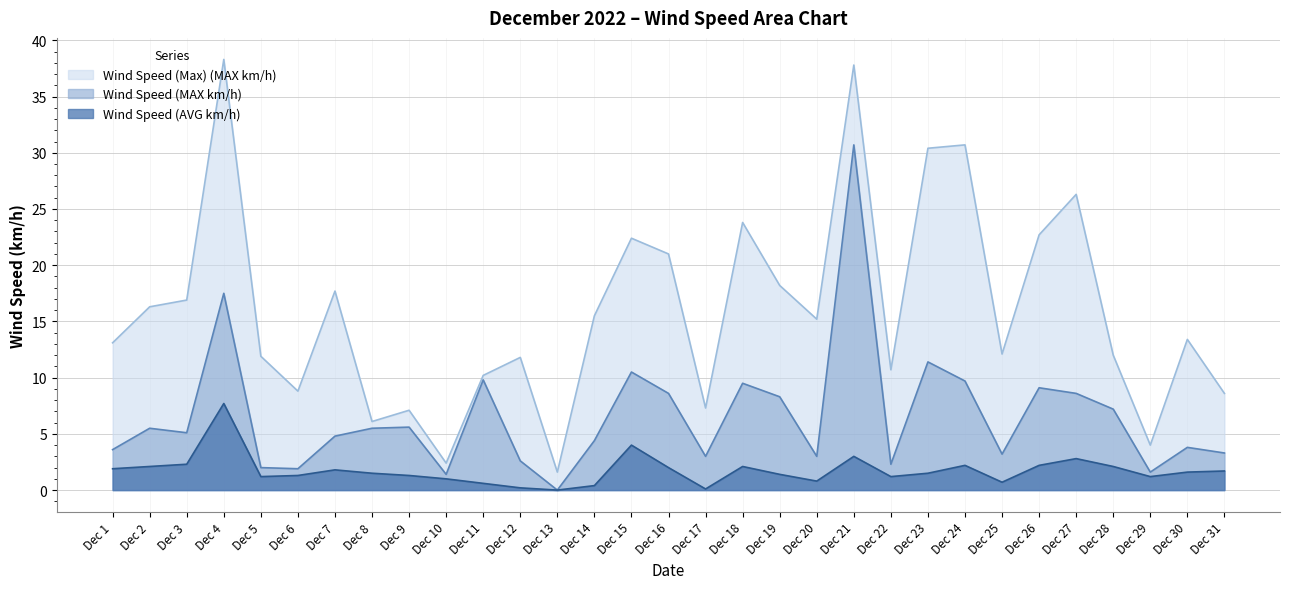

How many interior local peaks does the Wind Speed (AVG km/h) series have?

7